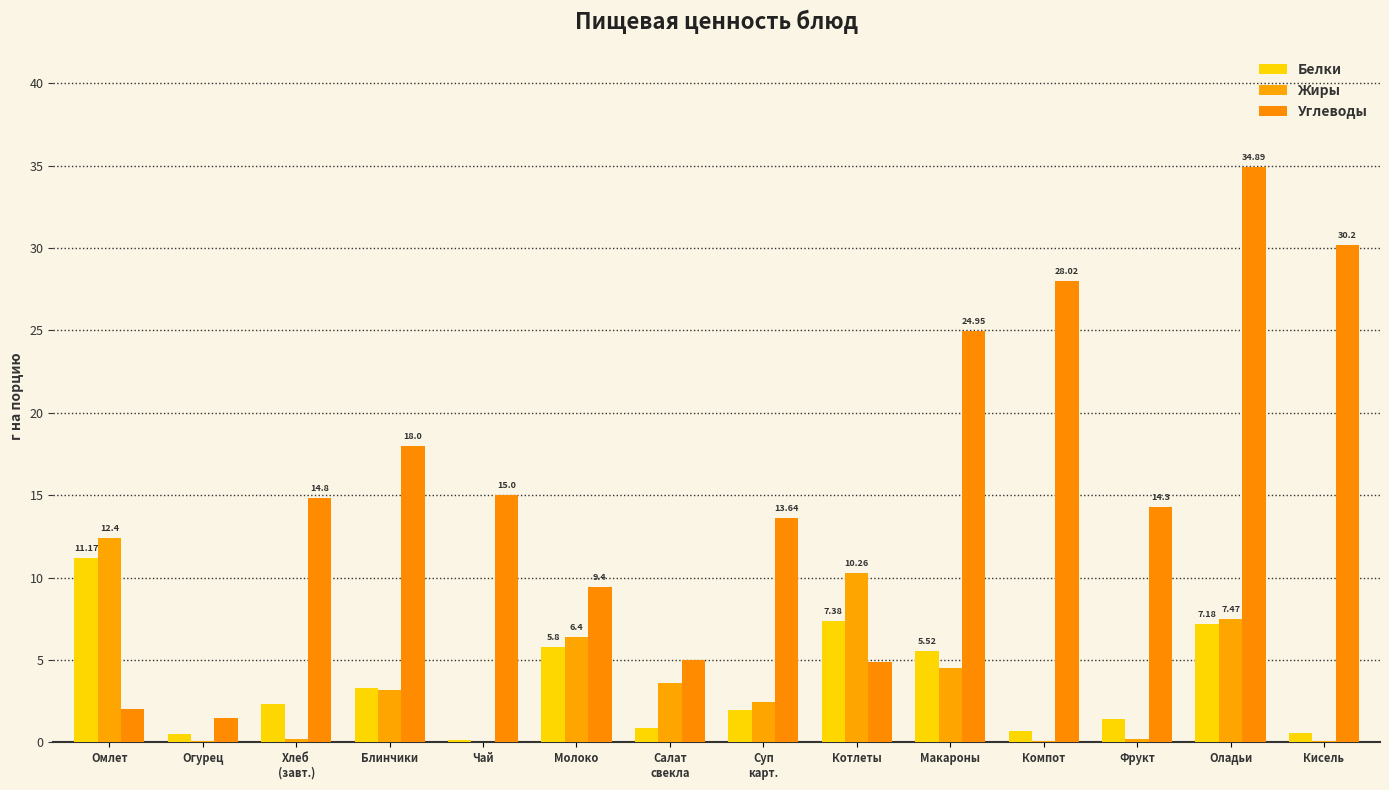

Does the chart contain stacked bars?

No